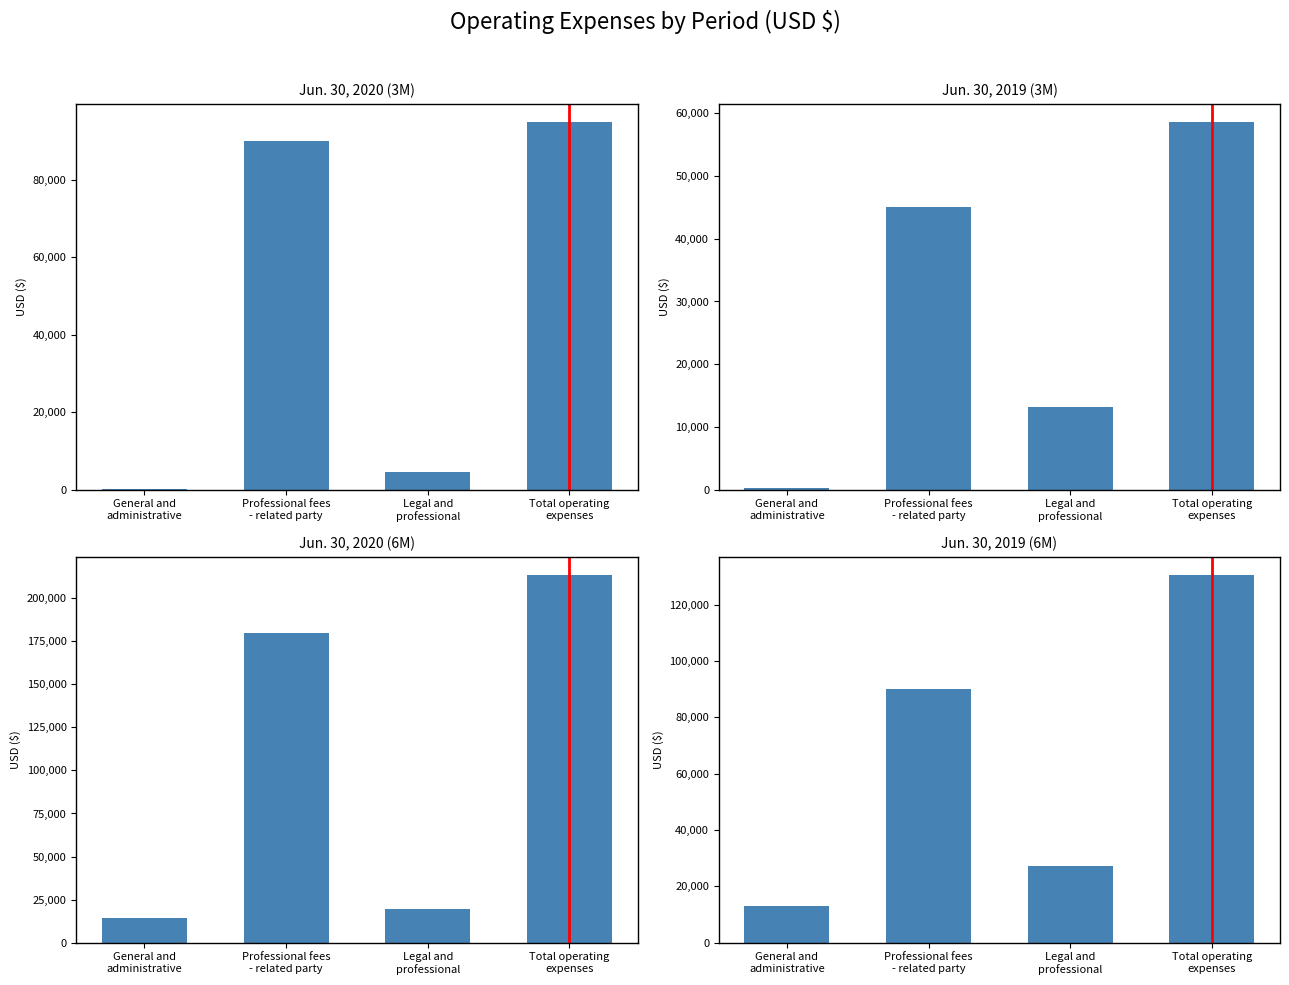

List the series in order of their overall mean, lowest first.

Jun. 30, 2019 (3M), Jun. 30, 2020 (3M), Jun. 30, 2019 (6M), Jun. 30, 2020 (6M)